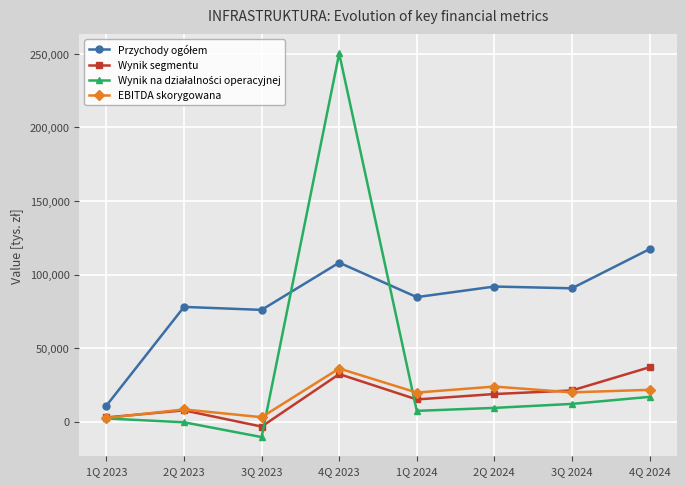

Where is the first local minimum for Wynik segmentu?

3Q 2023